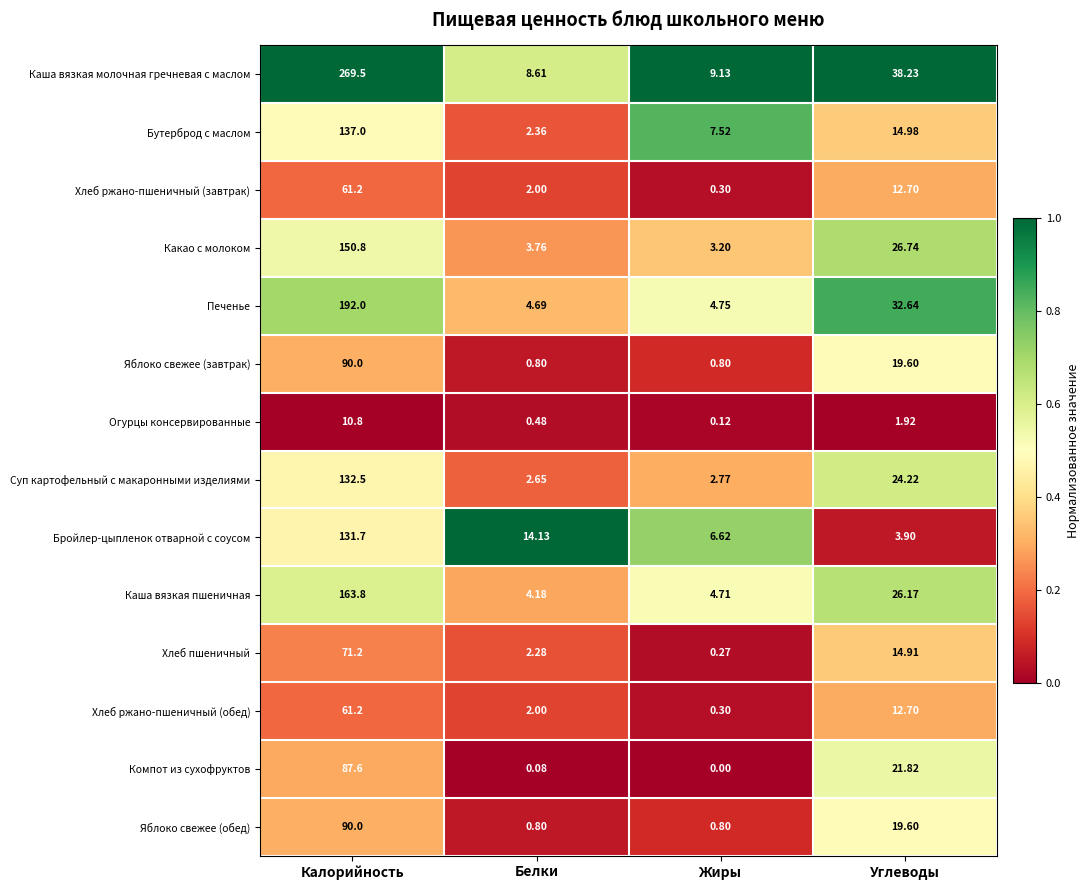

Which series has the widest spread of values?

Каша вязкая молочная гречневая с маслом